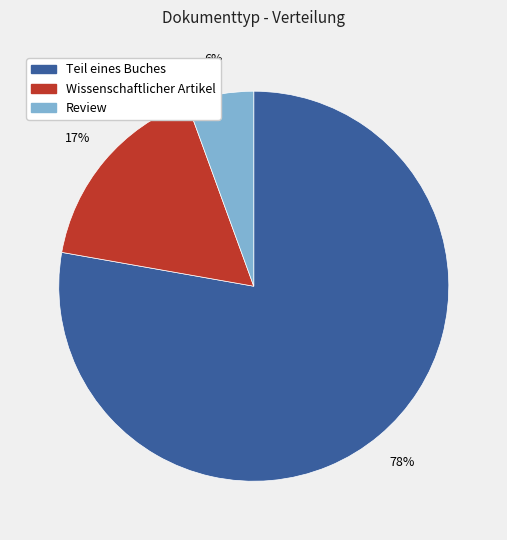

Is the sum of Review and Teil eines Buches greater than half?

Yes